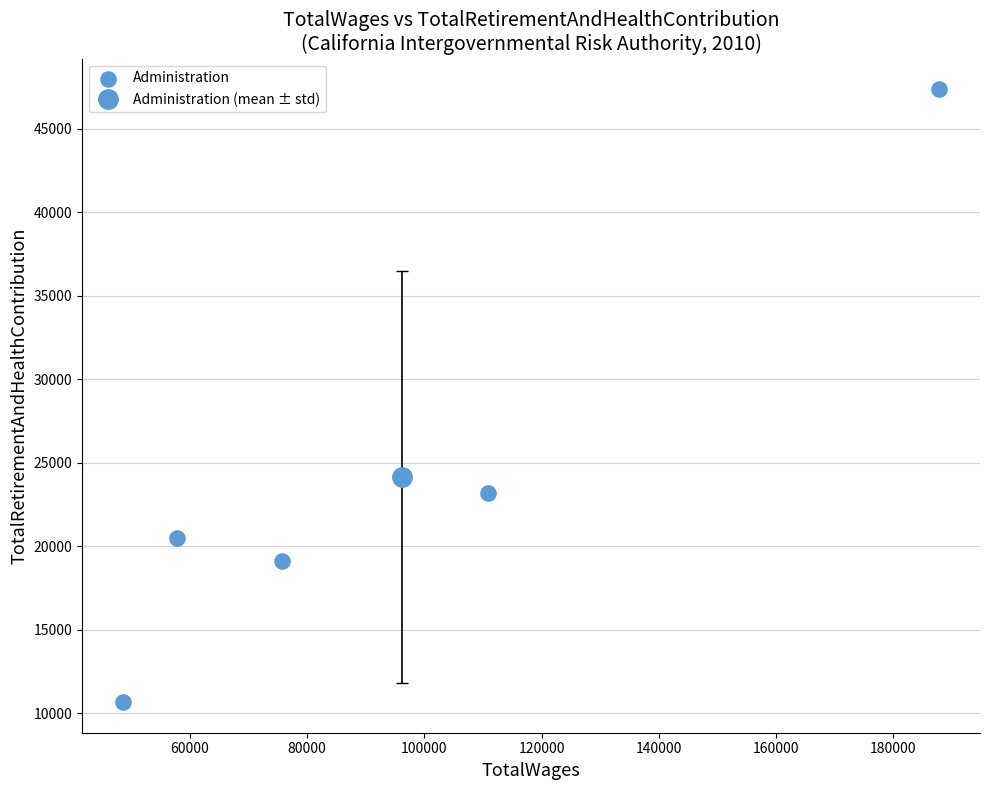

What Y value in the scatter plot is closest to 29011?

23175